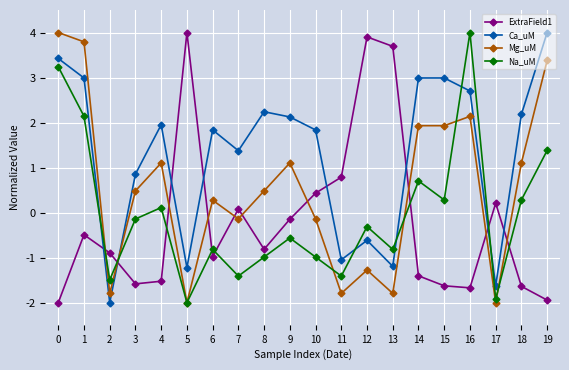

Reading left to right, what are all the values shown in this chart?

ExtraField1: -2.0	-0.5	-0.9	-1.6	-1.5	4.0	-1.0	0.1	-0.8	-0.1	0.4	0.8	3.9	3.7	-1.4	-1.6	-1.7	0.2	-1.6	-1.9
Ca_uM: 3.4	3.0	-2.0	0.9	2.0	-1.2	1.8	1.4	2.2	2.1	1.8	-1.0	-0.6	-1.2	3.0	3.0	2.7	-1.6	2.2	4.0
Mg_uM: 4.0	3.8	-1.8	0.5	1.1	-2.0	0.3	-0.1	0.5	1.1	-0.1	-1.8	-1.3	-1.8	1.9	1.9	2.1	-2.0	1.1	3.4
Na_uM: 3.2	2.1	-1.5	-0.1	0.1	-2.0	-0.8	-1.4	-1.0	-0.6	-1.0	-1.4	-0.3	-0.8	0.7	0.3	4.0	-1.9	0.3	1.4